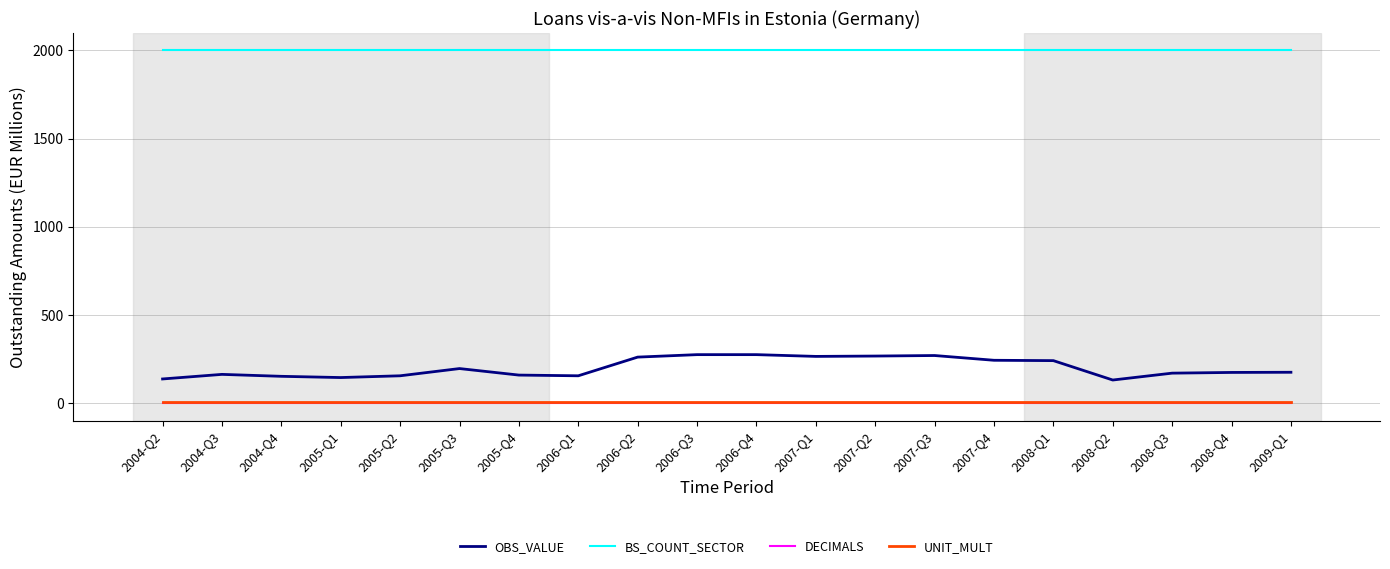

Which series has the largest total across all categories?

BS_COUNT_SECTOR